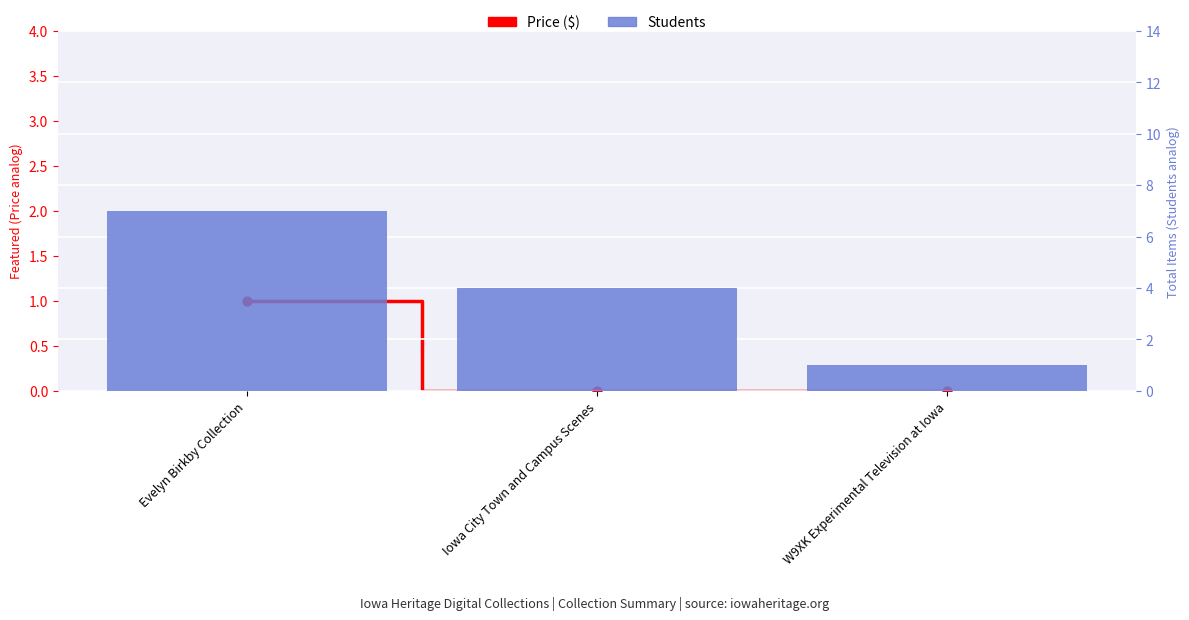

Which series has the largest total across all categories?

Students